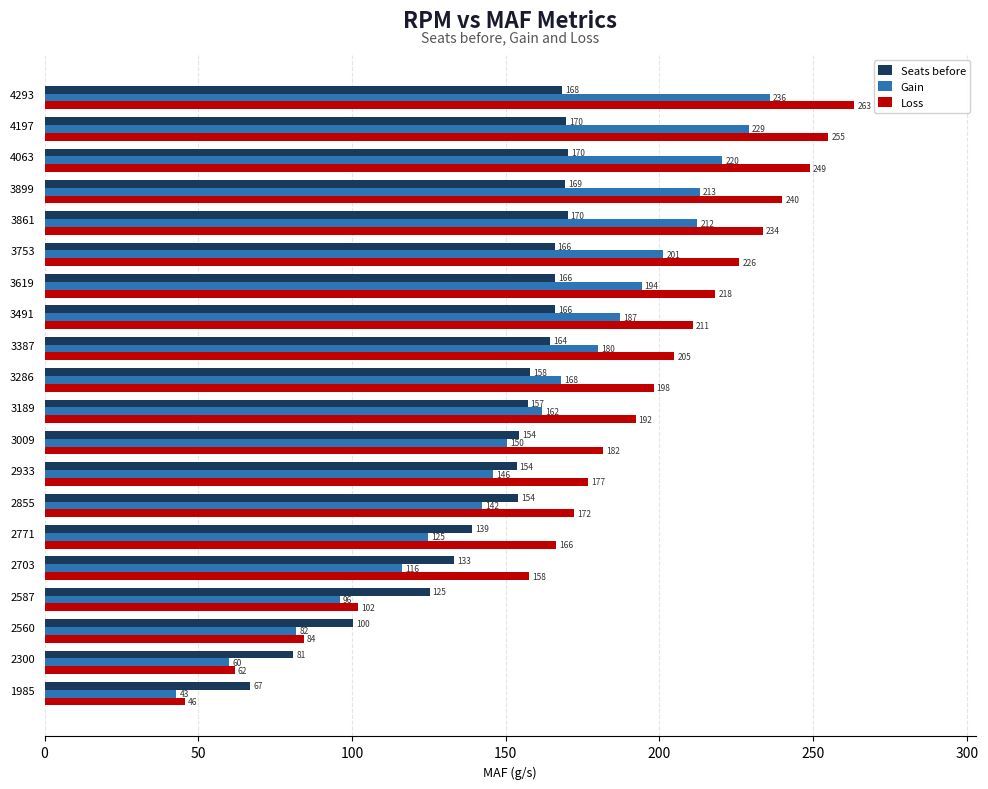

At which category is the sum across all series the highest?

4293